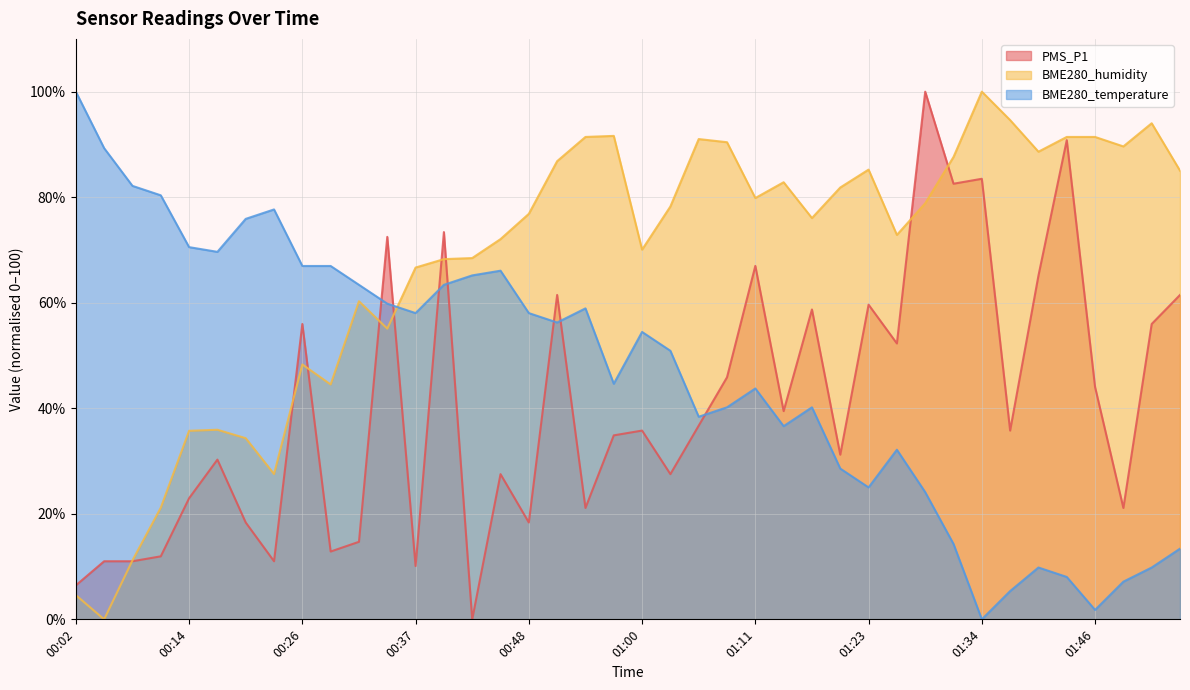

What is the label of the 39th point from the right?

00:05